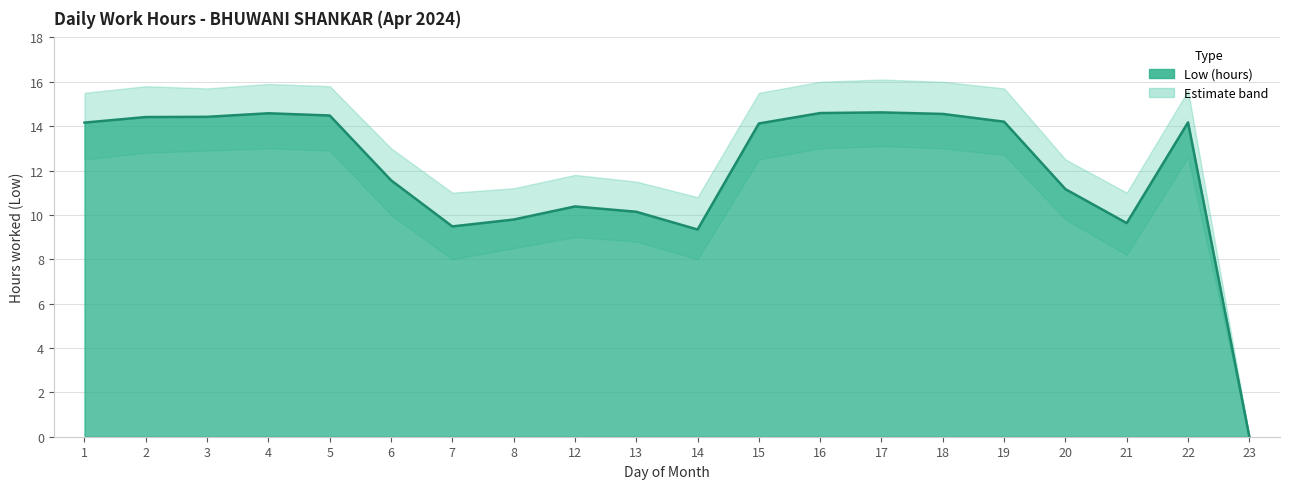

What is the value of the 16th point from the left?

14.2